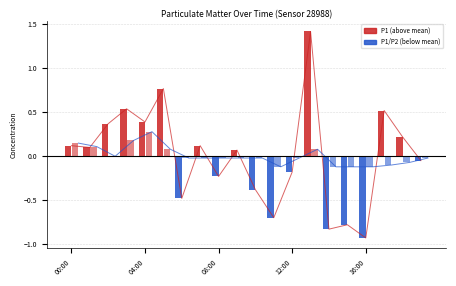

How many bars are there in each group?

2